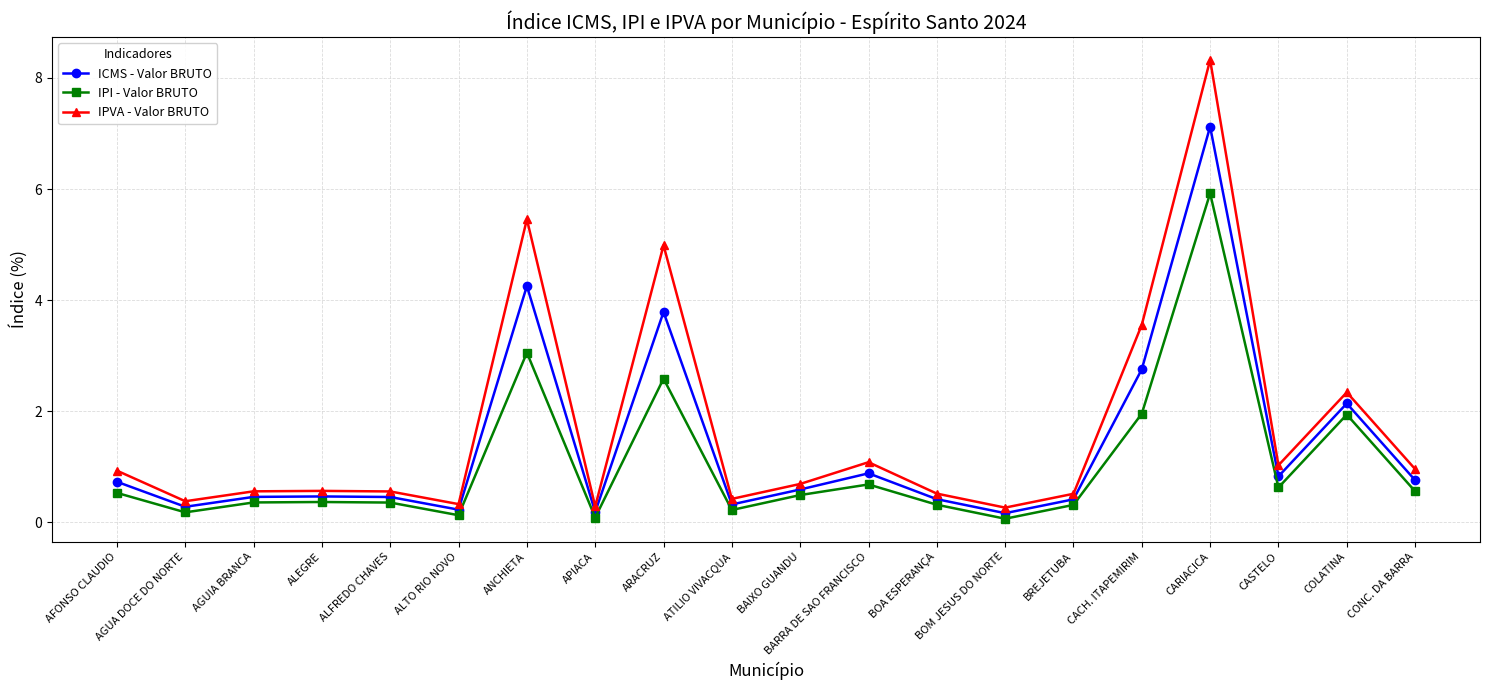

Which series changed the most between AGUA DOCE DO NORTE and ARACRUZ?

IPVA - Valor BRUTO